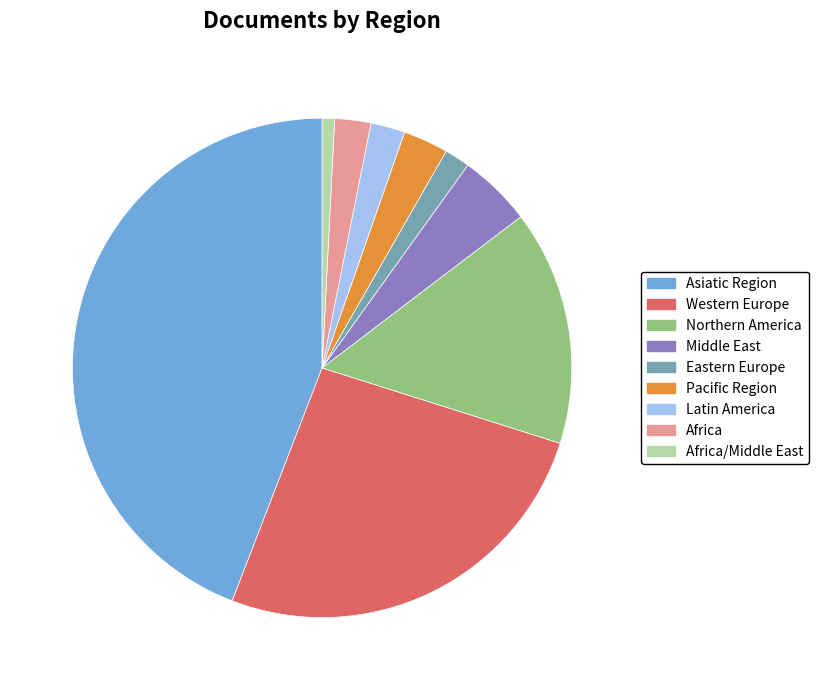

What is the ratio of the value at Asiatic Region to the value at Middle East?

9.3